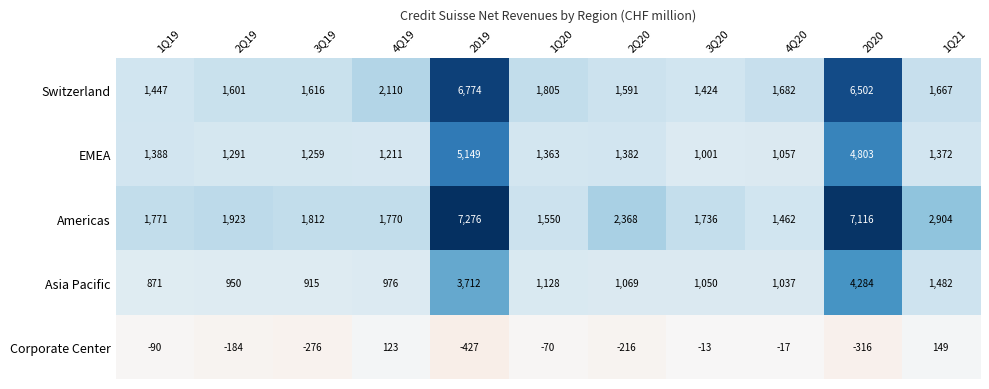

What is the difference between the EMEA values at 3Q19 and 2019?

3890